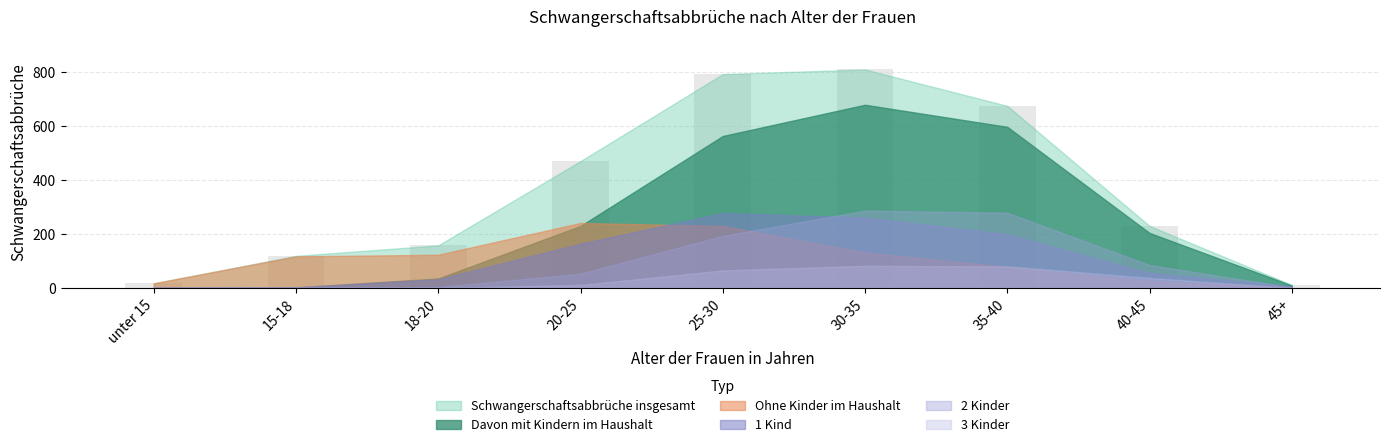

Does the chart contain stacked bars?

No